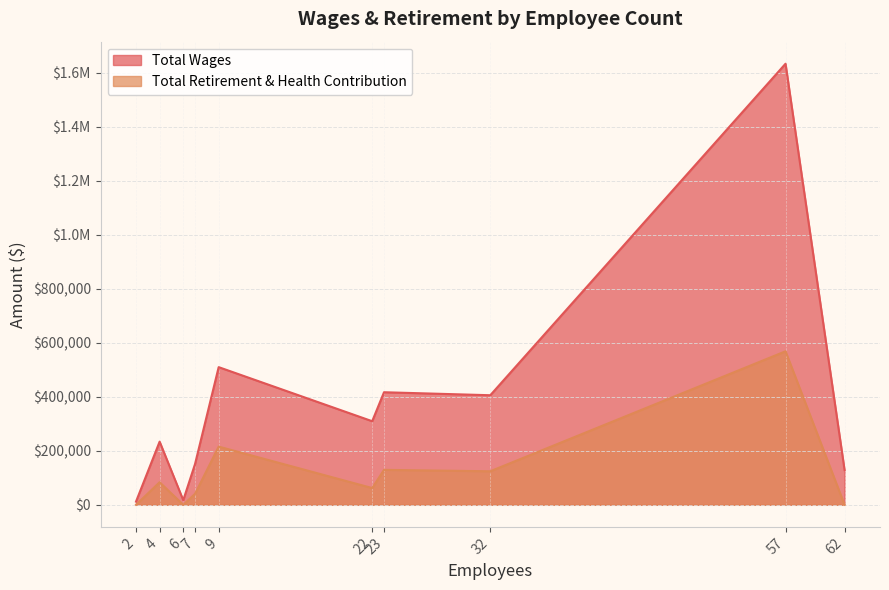

Between 7 and 57, which is larger?

57